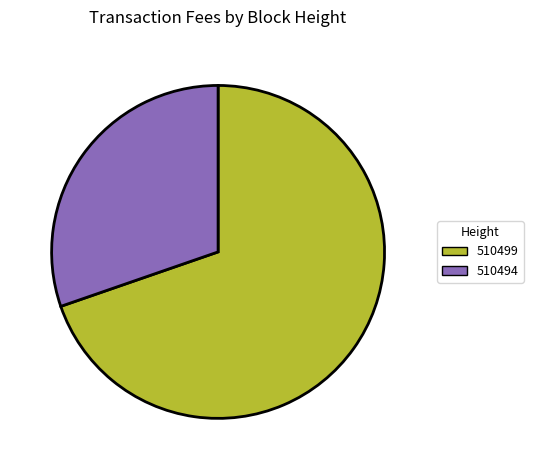

The 510494 slice represents 30% of the pie. True or false?

True